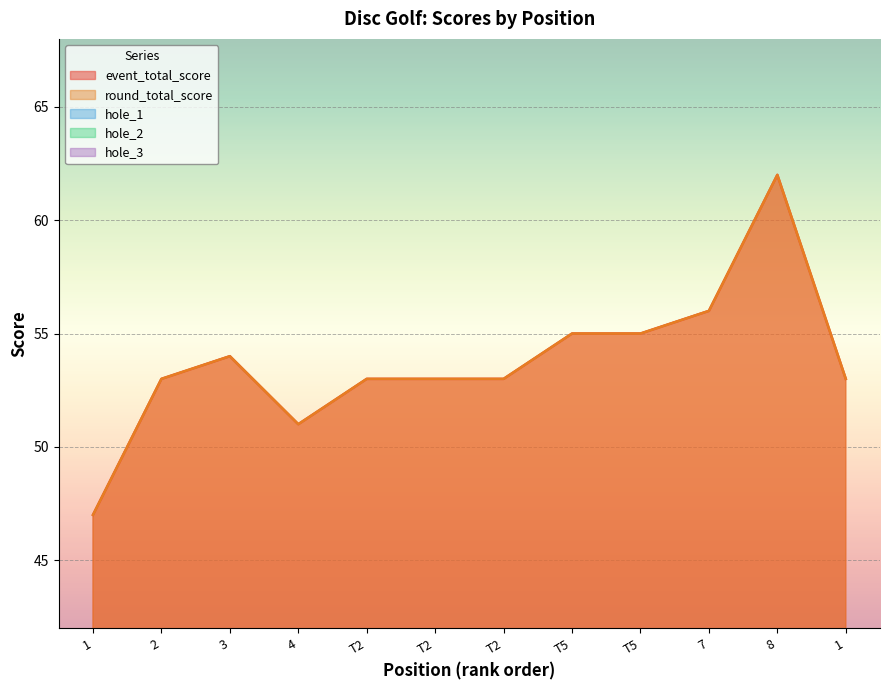

What is the label of the 11th point from the right?

2